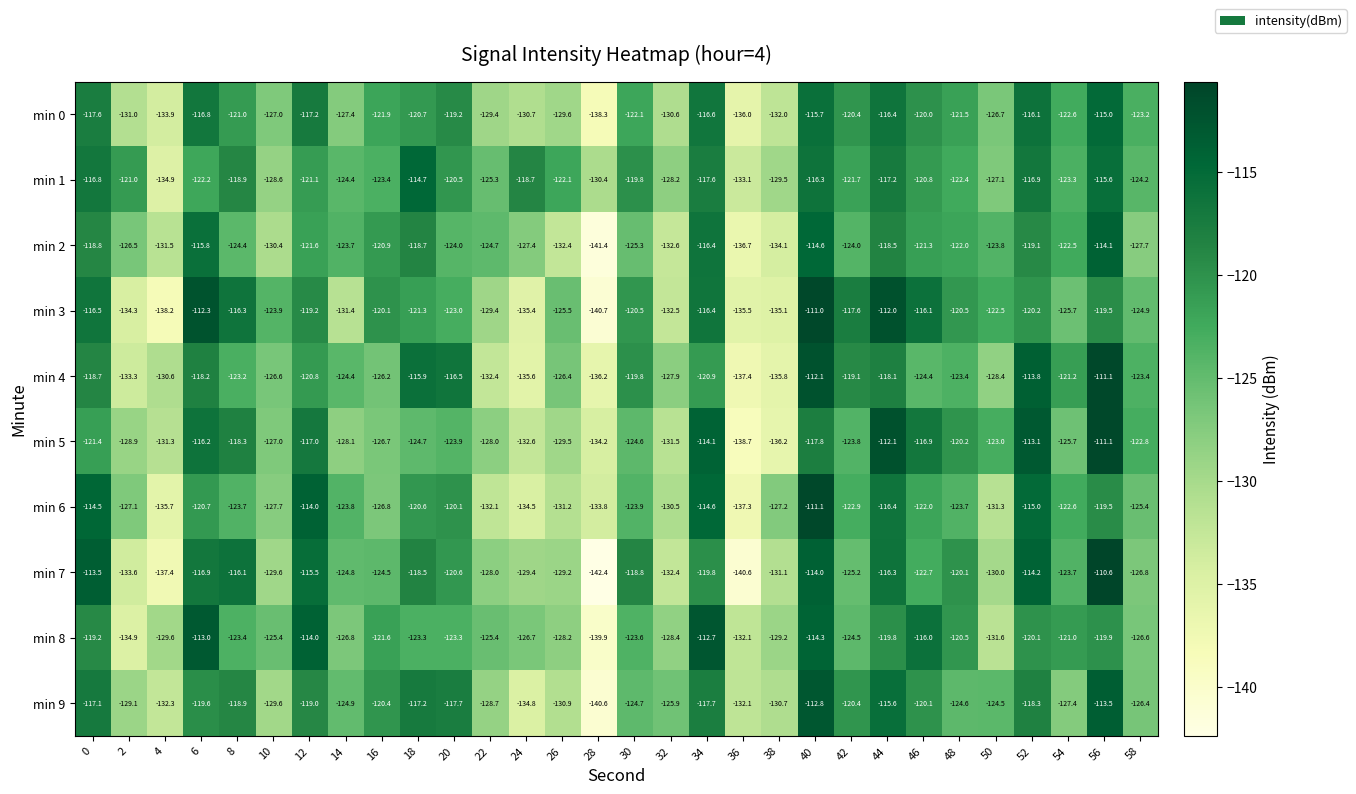

What is the difference between the min 5 values at 6 and 30?

8.4